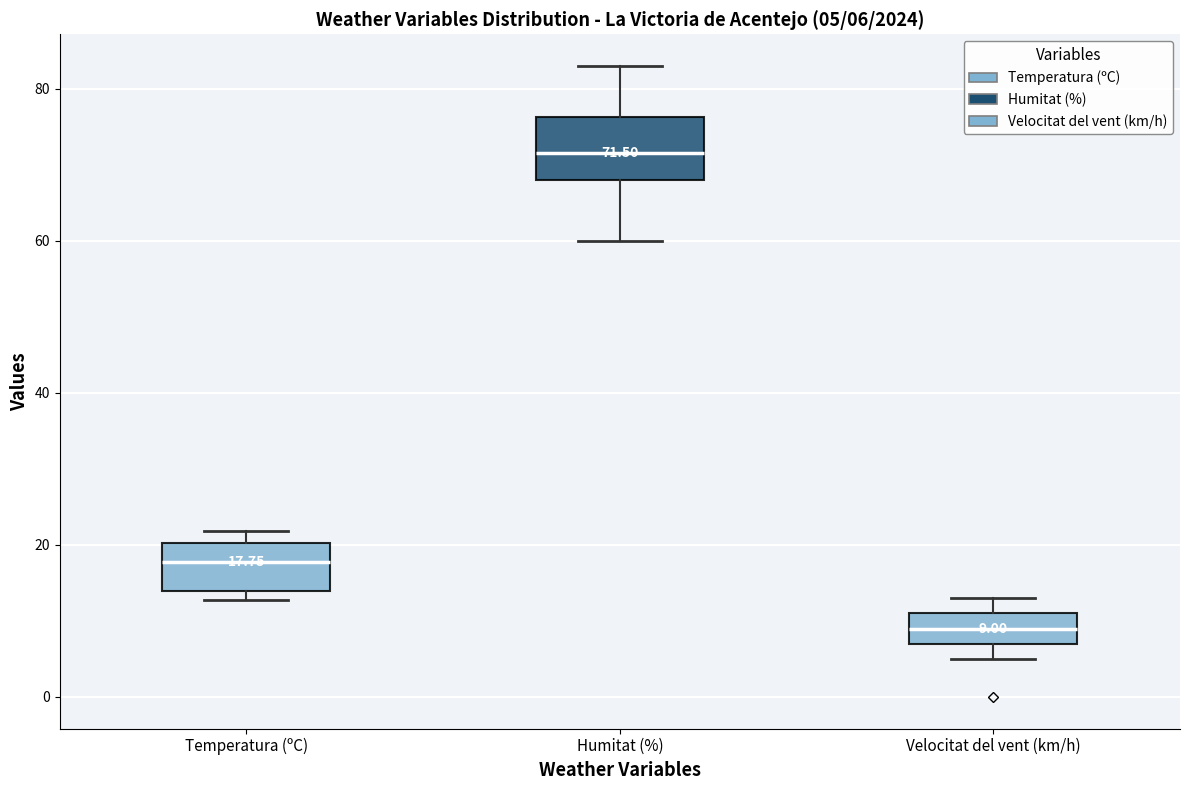

Which box has the lowest median line?

Velocitat del vent (km/h)